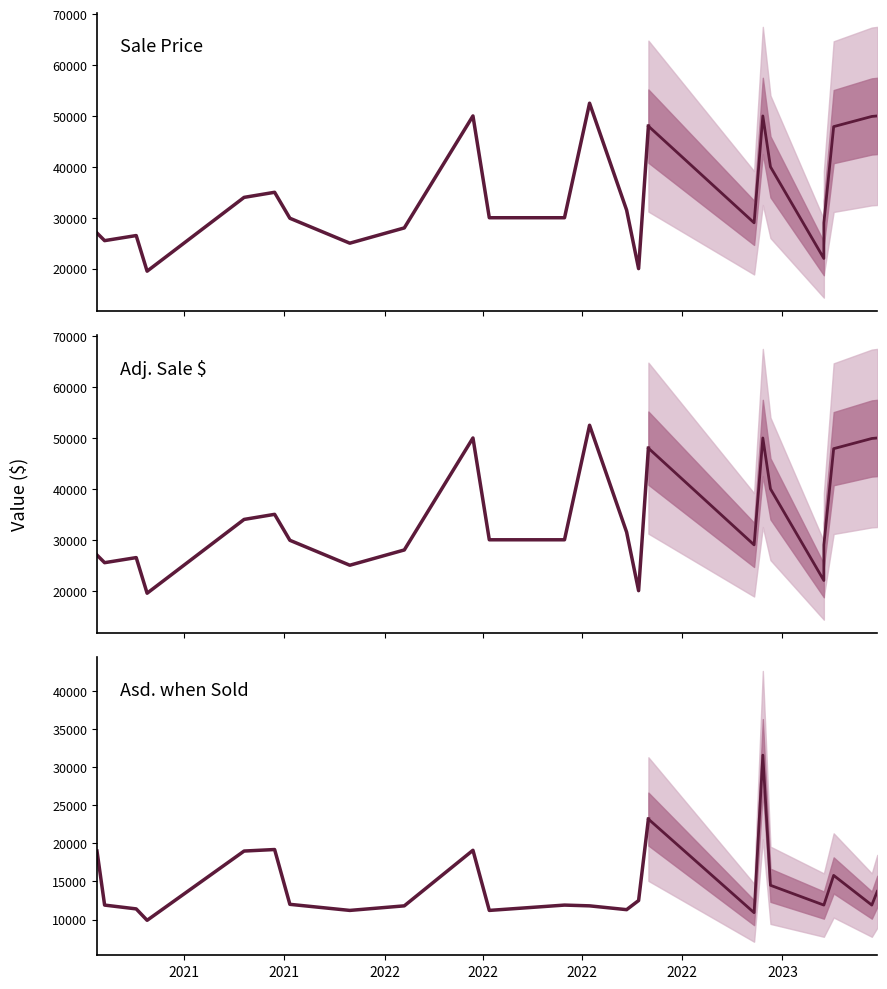

What is the total value across all series at 14?

71200